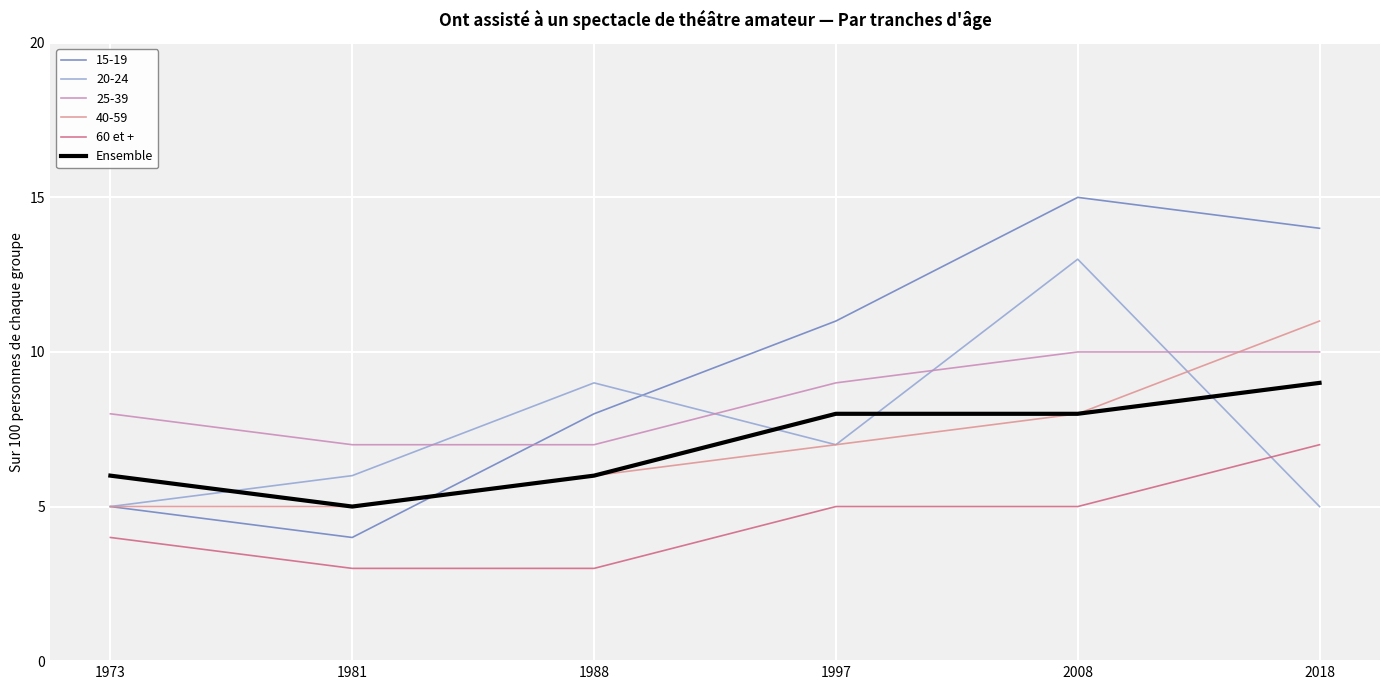

What is the spread (max minus min) of values at 1973?

4